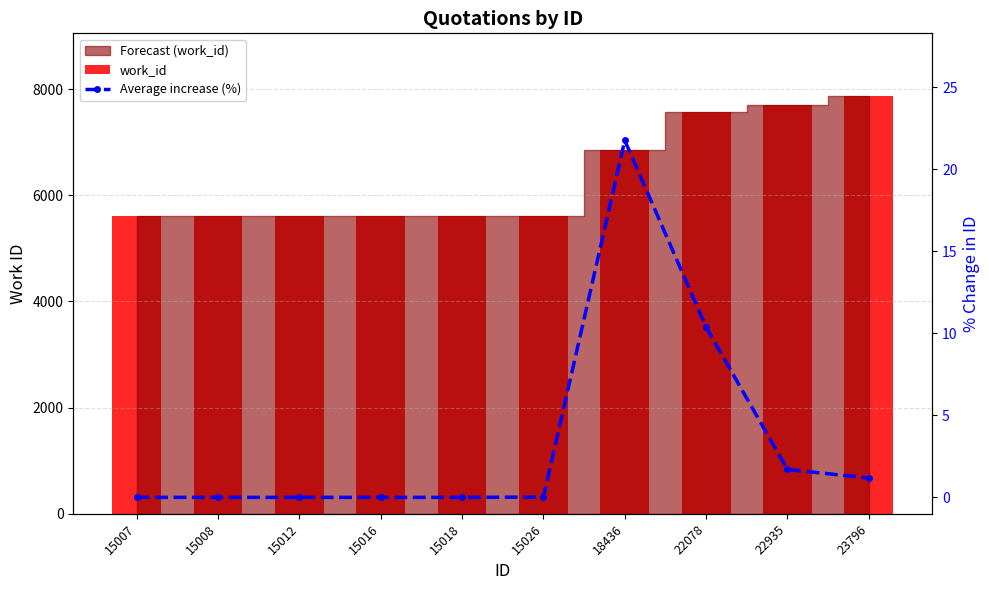

Rank the series by their average value, from lowest to highest.

Average increase (%), work_id